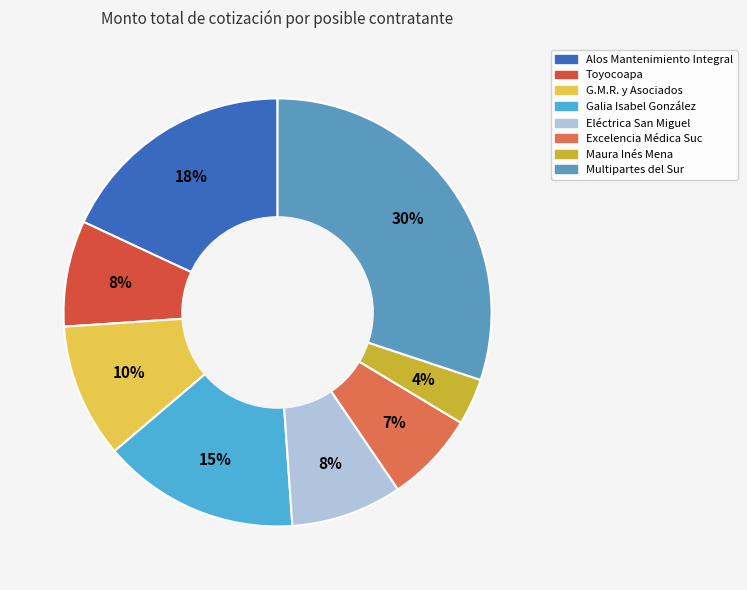

Is there any slice that represents more than half of the pie?

No